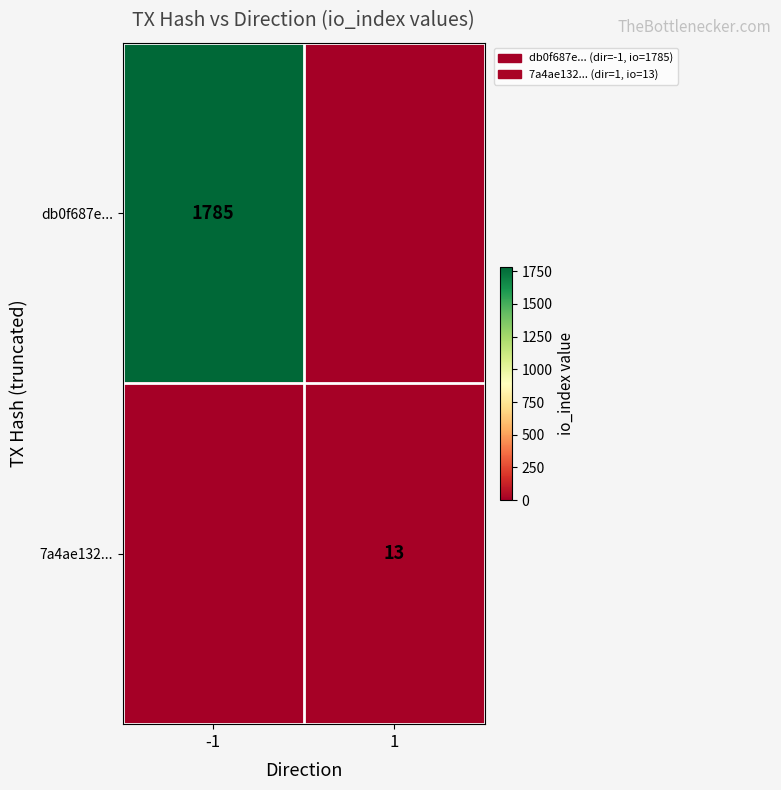

The value of 7a4ae132... at 1 is 20. True or false?

False